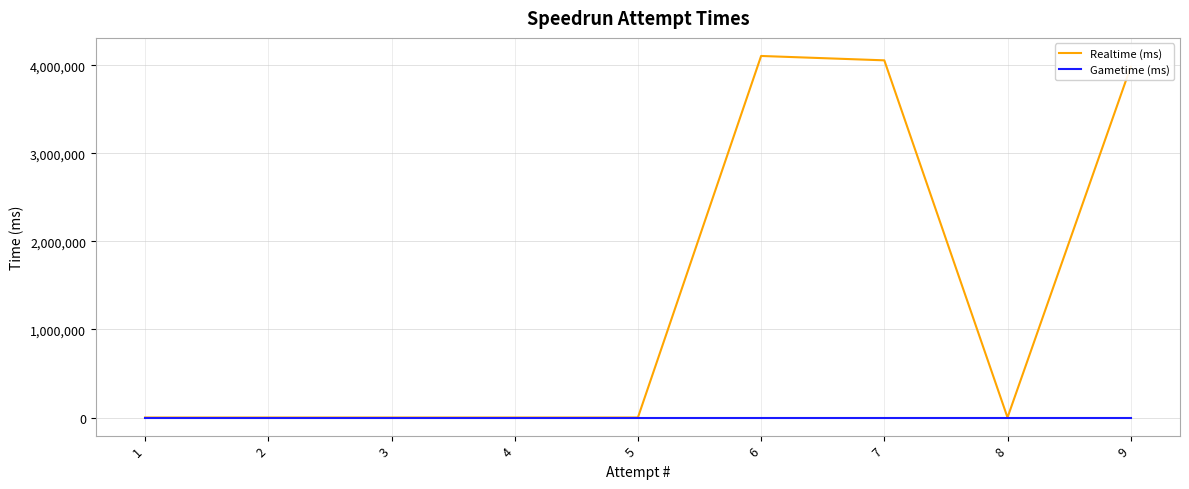

Rank the series by their average value, from lowest to highest.

Gametime (ms), Realtime (ms)